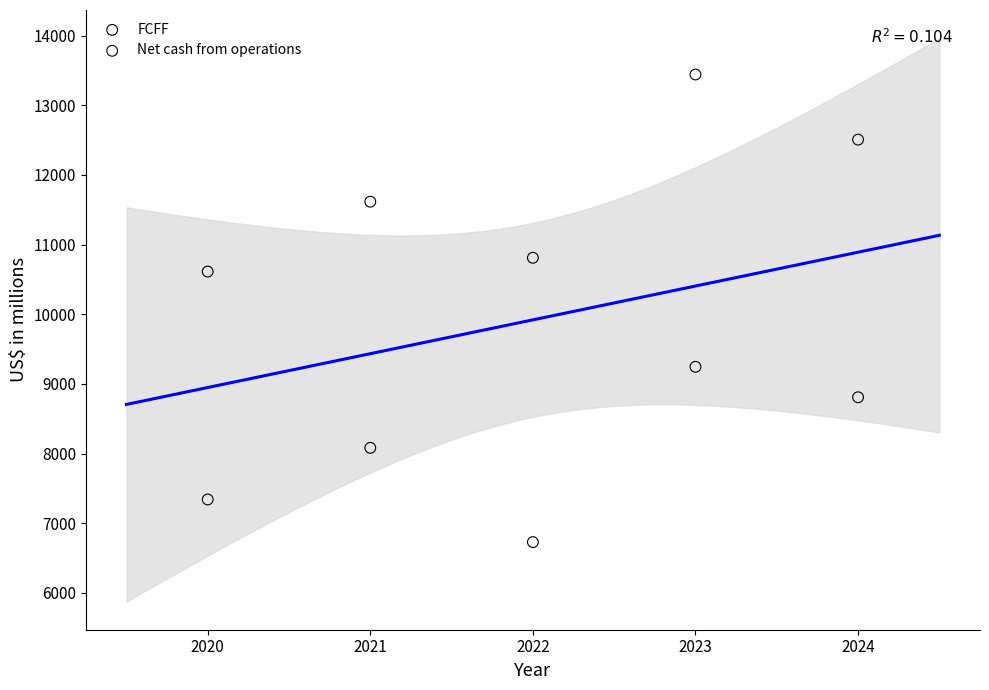

Across all data points, what is the range of X values (max minus min)?

4